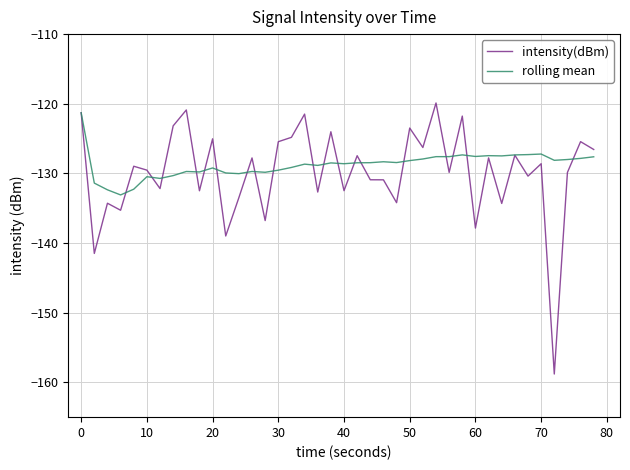

In rolling mean, how many points are lower than both neighbors (excluding endpoints)?

11